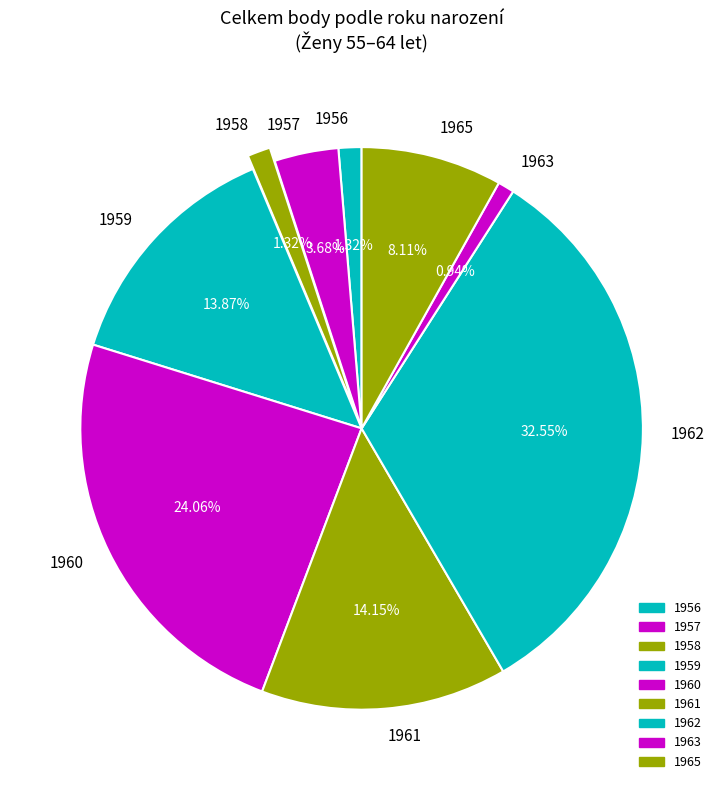

Which has a higher value, 1958 or 1961?

1961